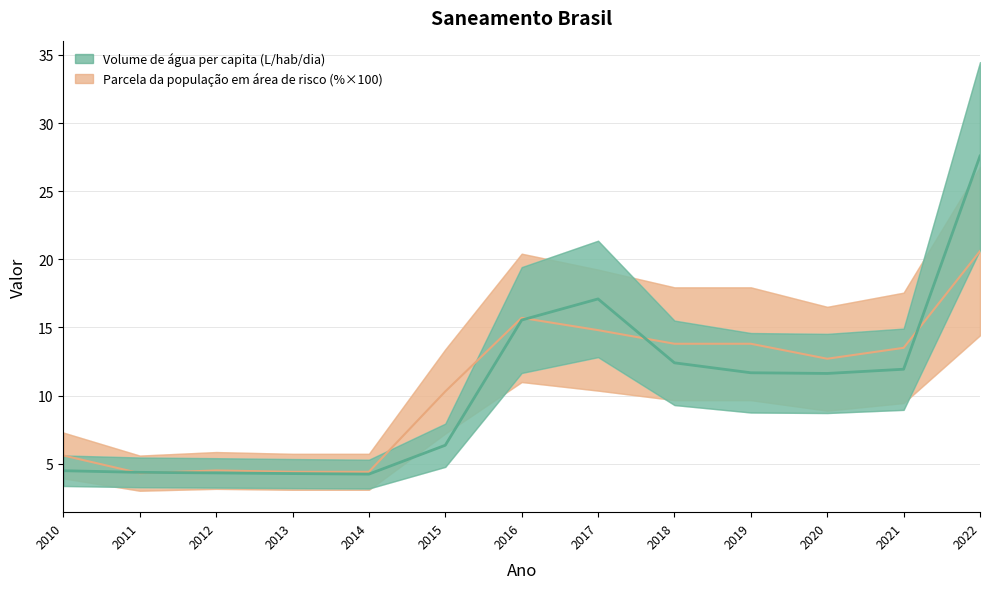

What is the value of the Volume de água consumida per capita (L/hab/dia) point at the 2nd from the left?

4.4